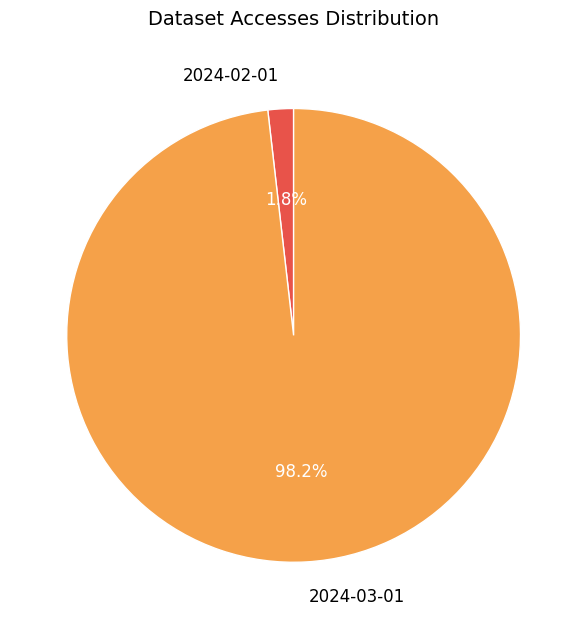

Which slice is the smallest?

2024-02-01